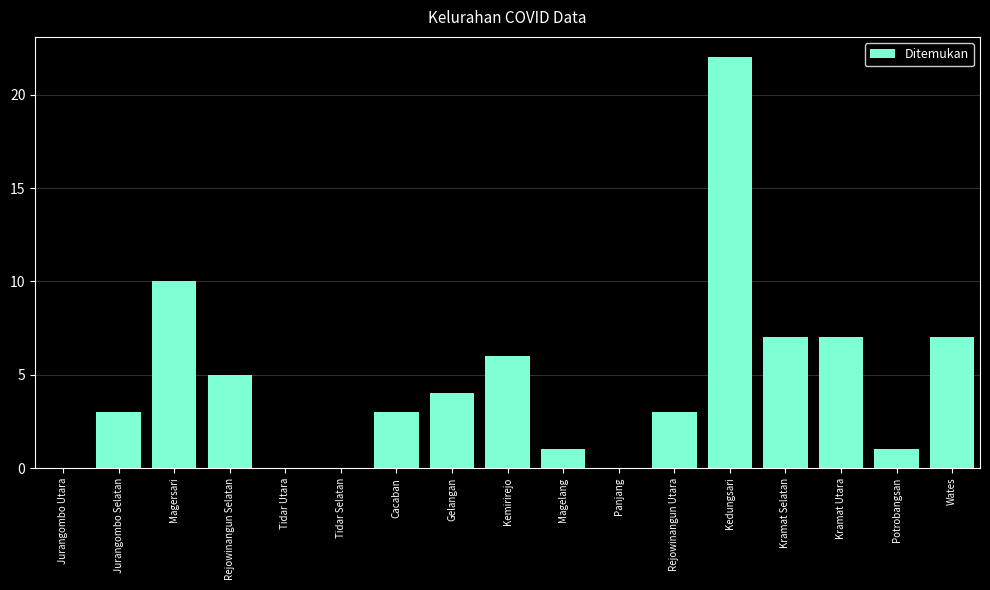

Which category has the highest value across all series?

Kedungsari